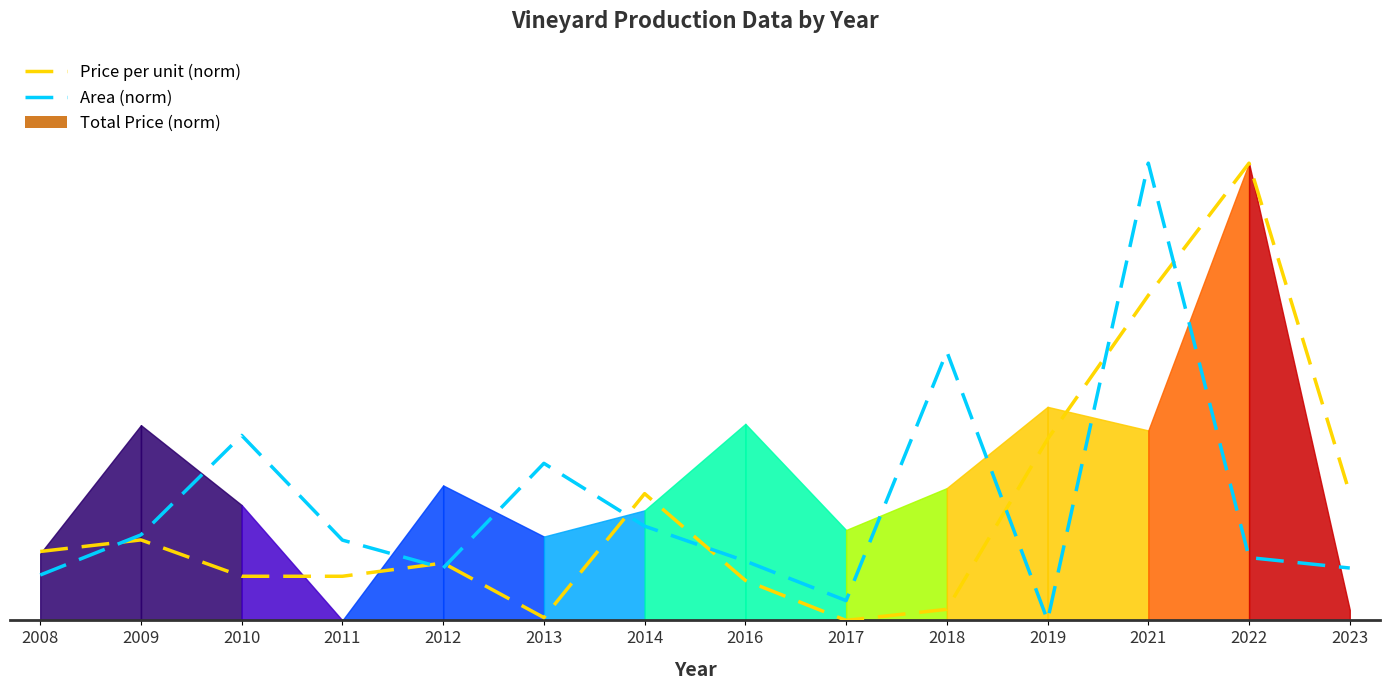

Is the value of Price per unit (norm) at 2016 greater than the value of Area (norm) at 2013?

No